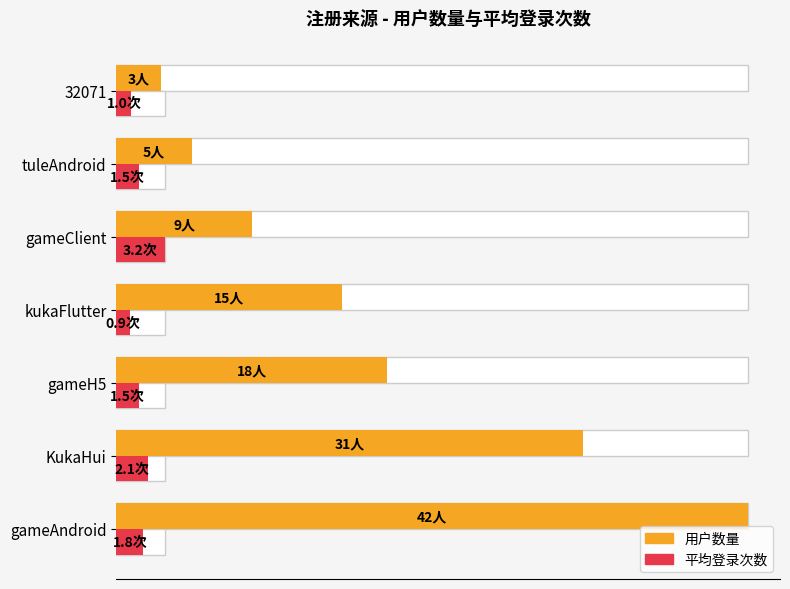

Which series has the widest spread of values?

用户数量